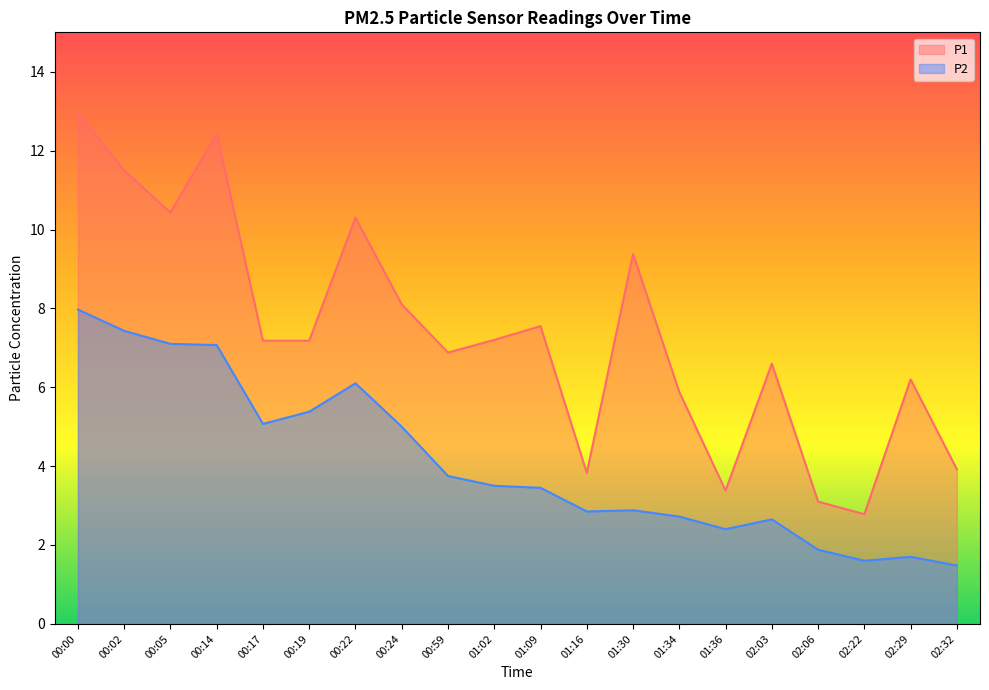

How many values in the P2 series are below 3?

9